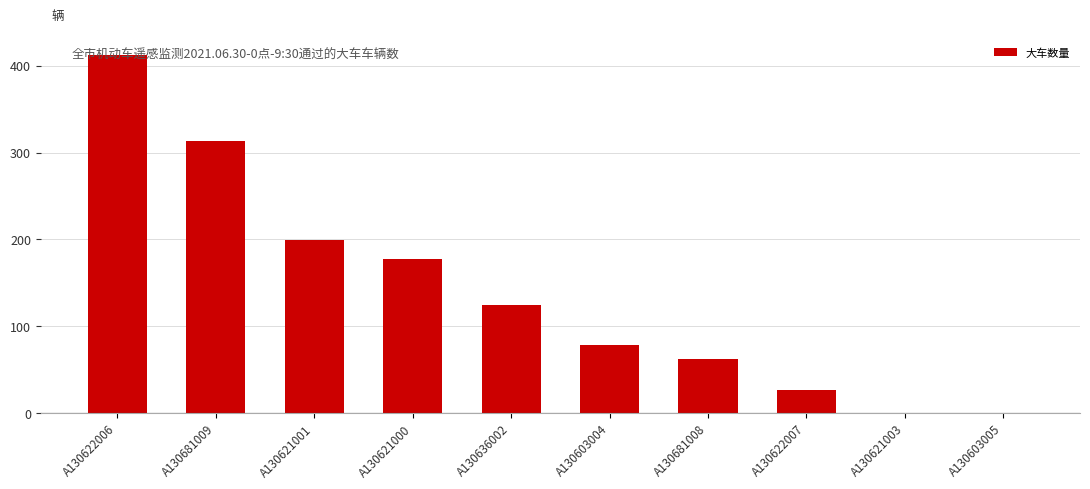

Reading right to left, what are all the values shown in this chart?

0	0	27	62	78	125	177	199	313	412